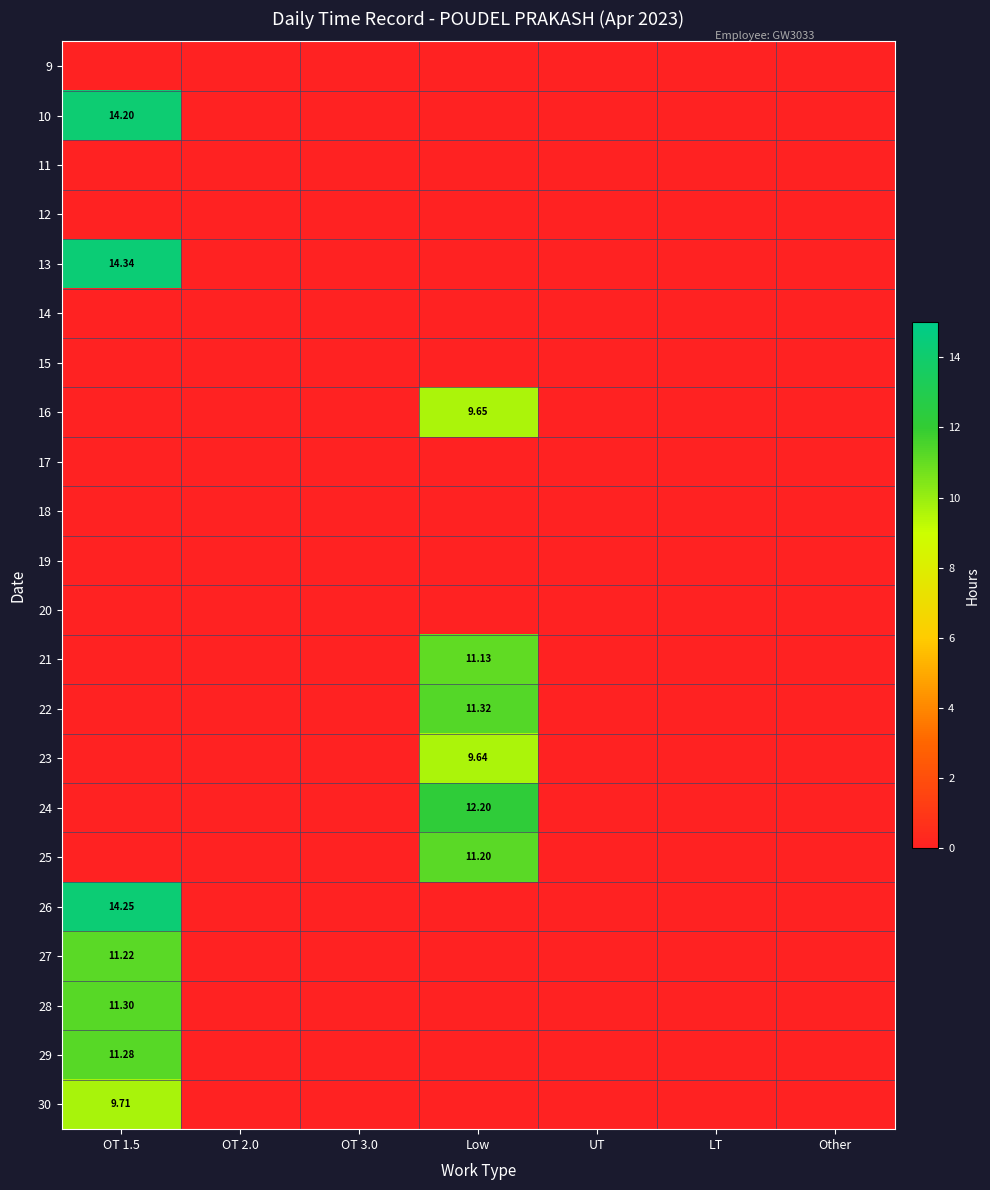

List the labels in order of 9 value, smallest first.

OT 1.5, OT 2.0, OT 3.0, Low, UT, LT, Other